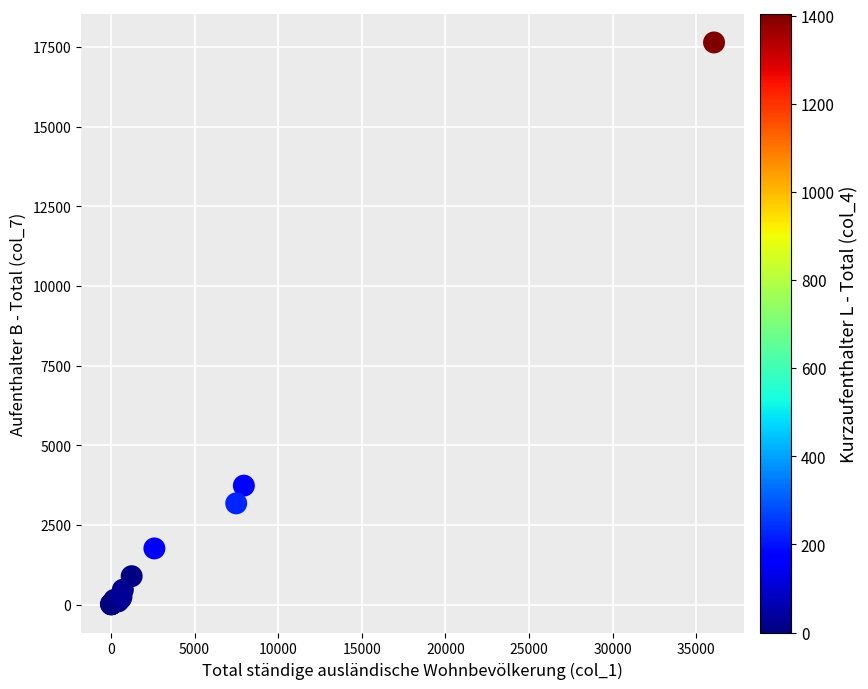

What Y value in the scatter plot is closest to 8823?

3734